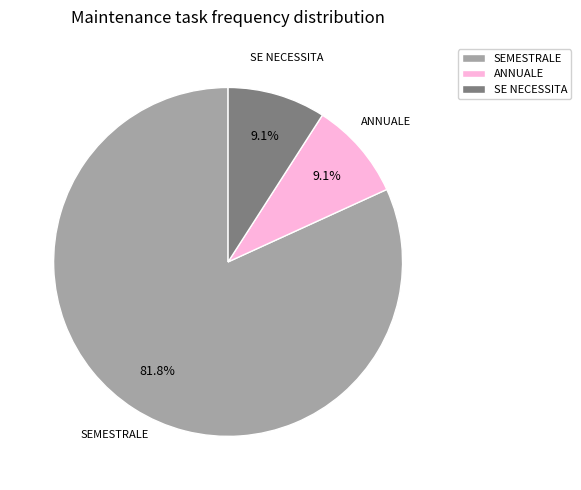

How many slices are in this pie chart?

3